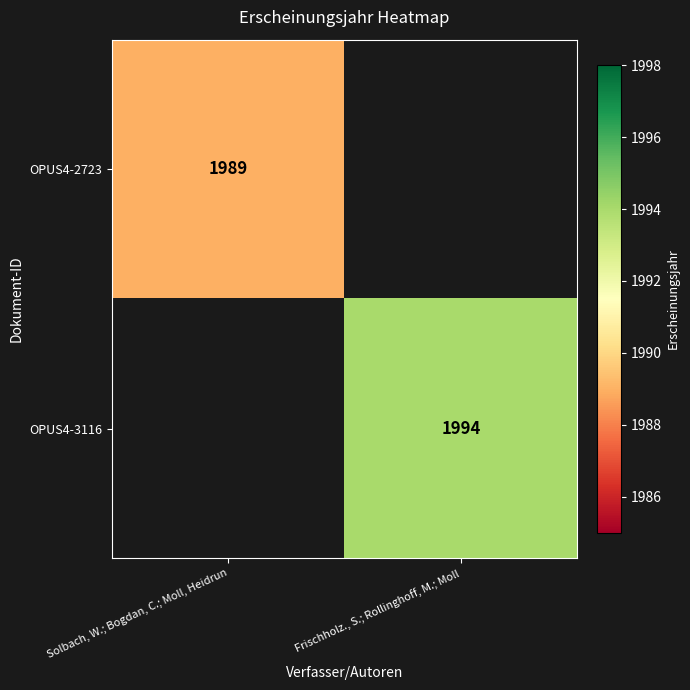

What is the maximum value shown in the chart?

1994.0